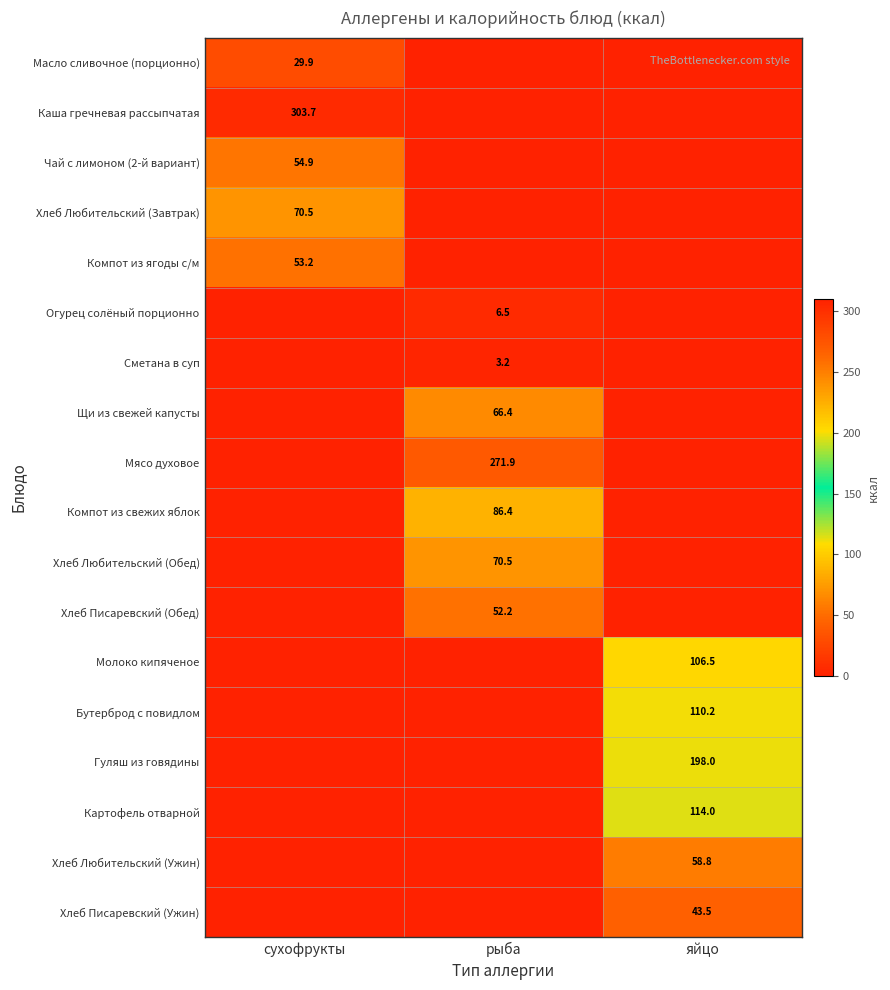

Is it true that Сметана в суп equals 0.8 at рыба?

False